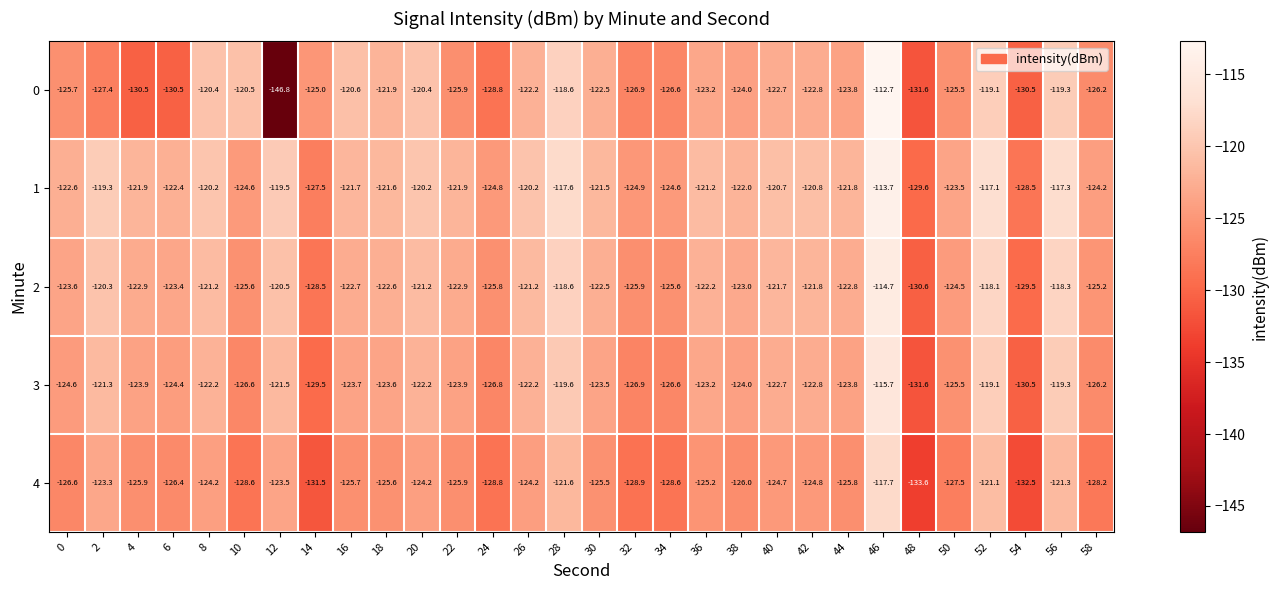

Which category has the highest value in the 4 series?

46